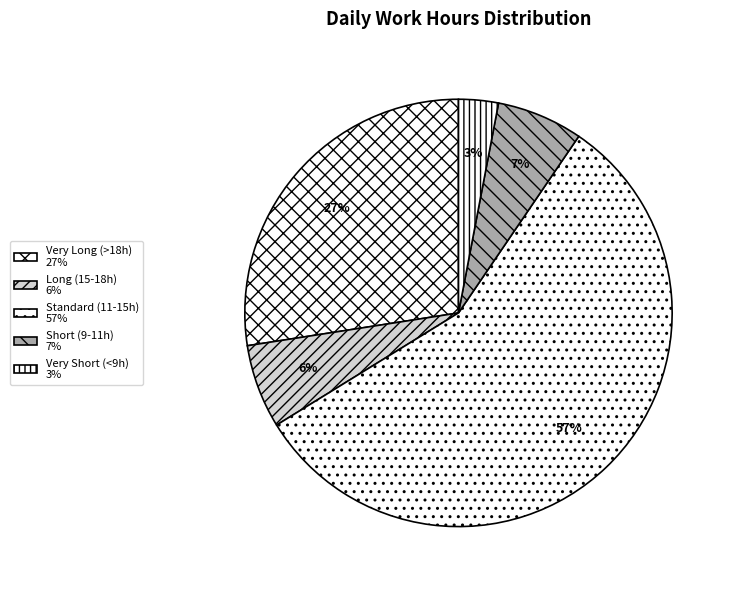

How many slices are in this pie chart?

5